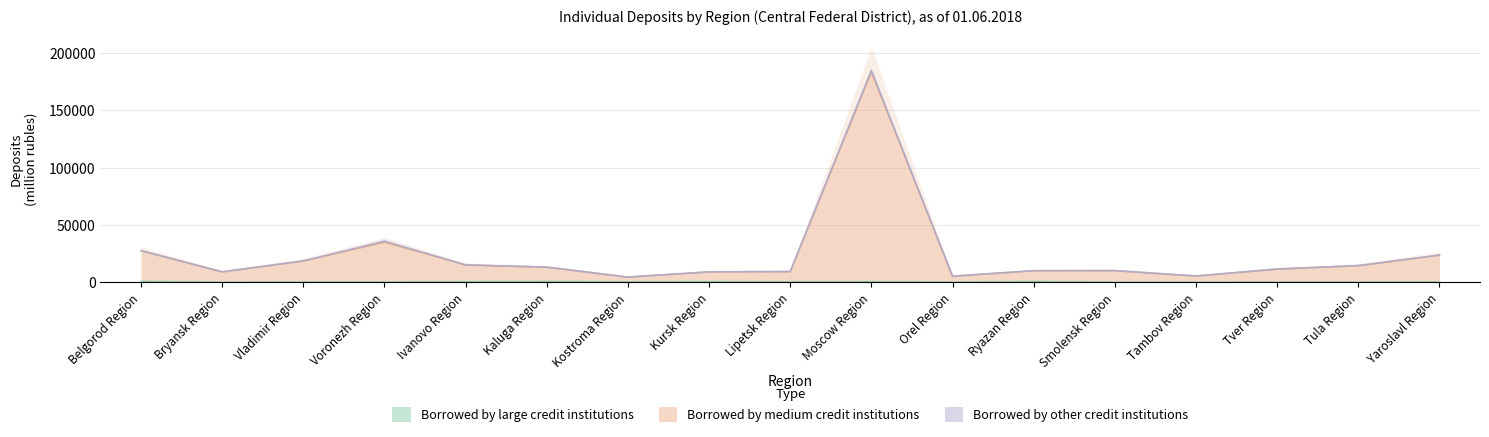

What is the label of the 16th point from the right?

Bryansk Region